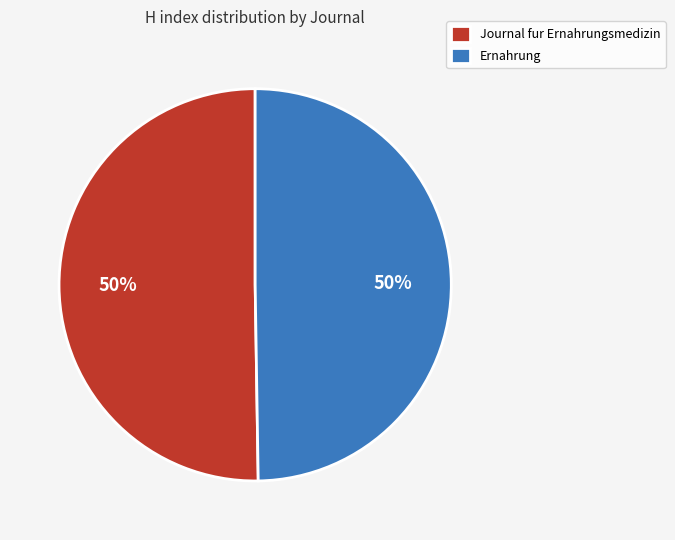

Is the sum of Journal fur Ernahrungsmedizin and Ernahrung greater than half?

Yes